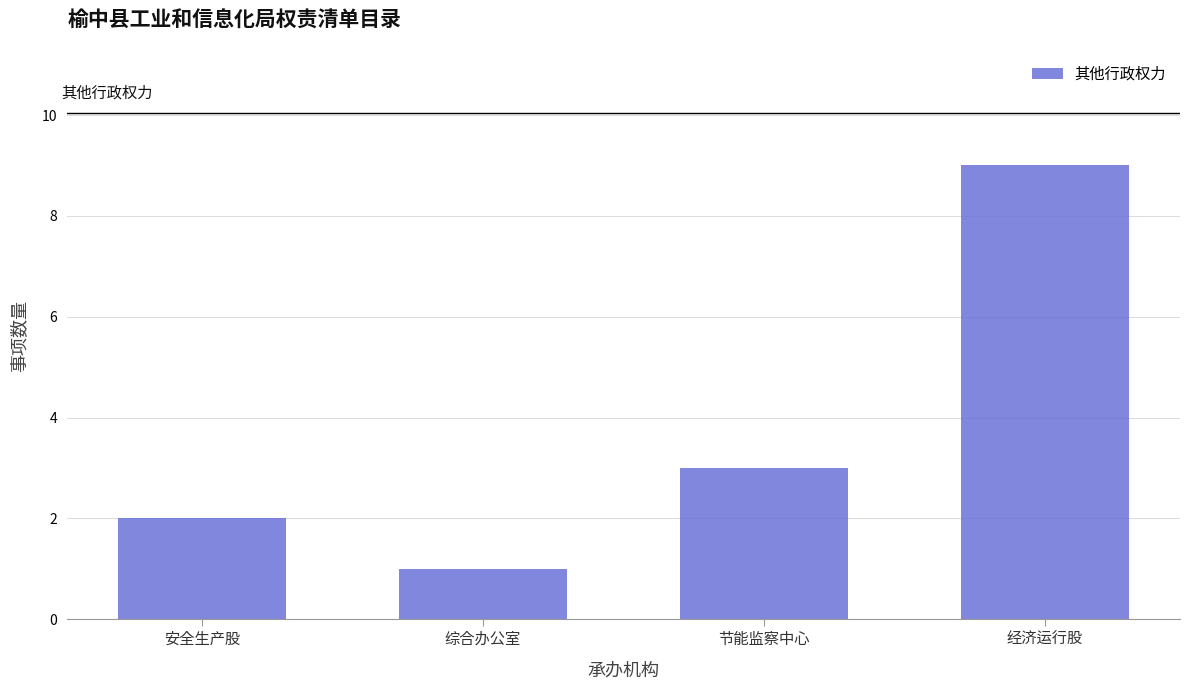

Reading left to right, what are all the values shown in this chart?

2	1	3	9